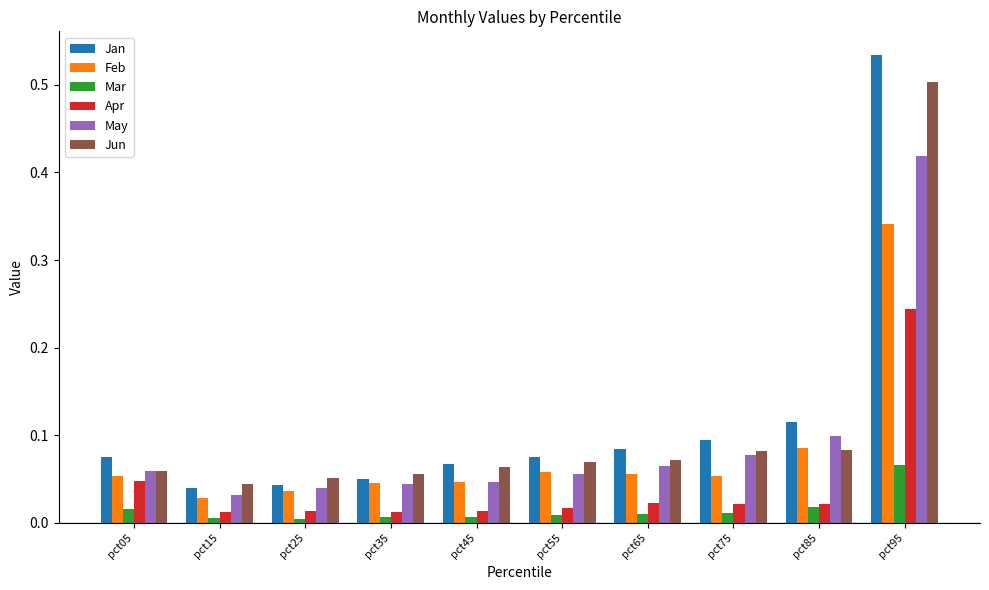

What is the sum of all Jun values?

1.1